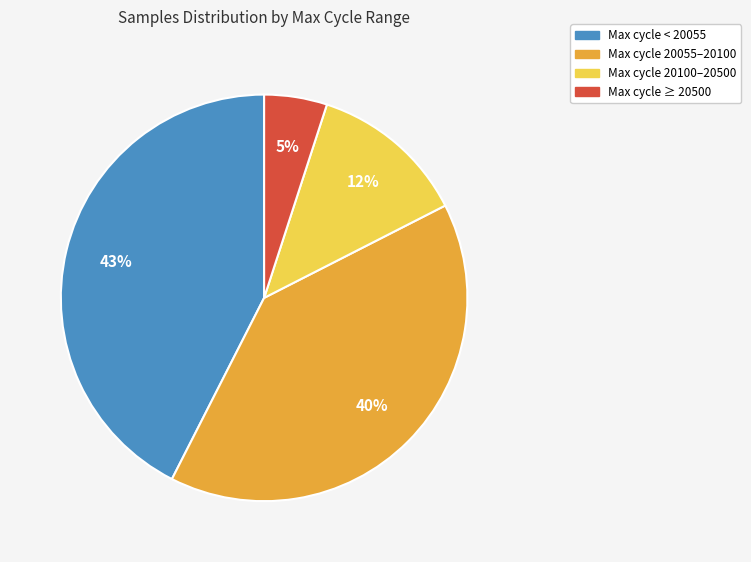

How many slices are in this pie chart?

4